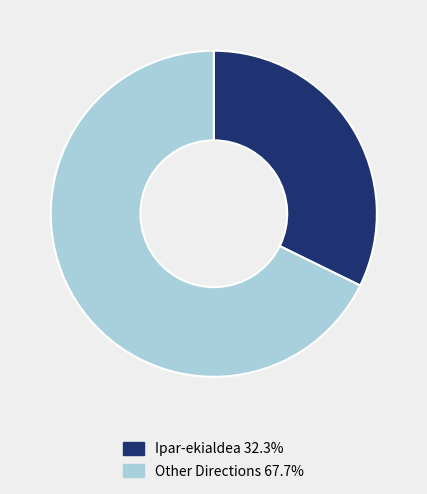

Is there any slice that represents more than half of the pie?

Yes